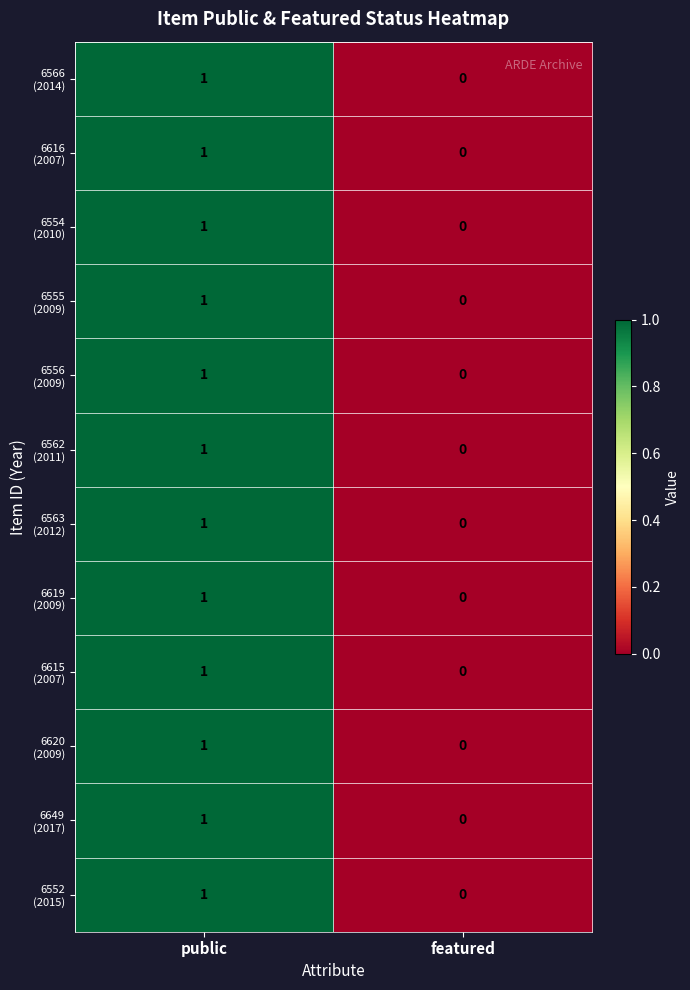

How many series are shown in this chart?

12